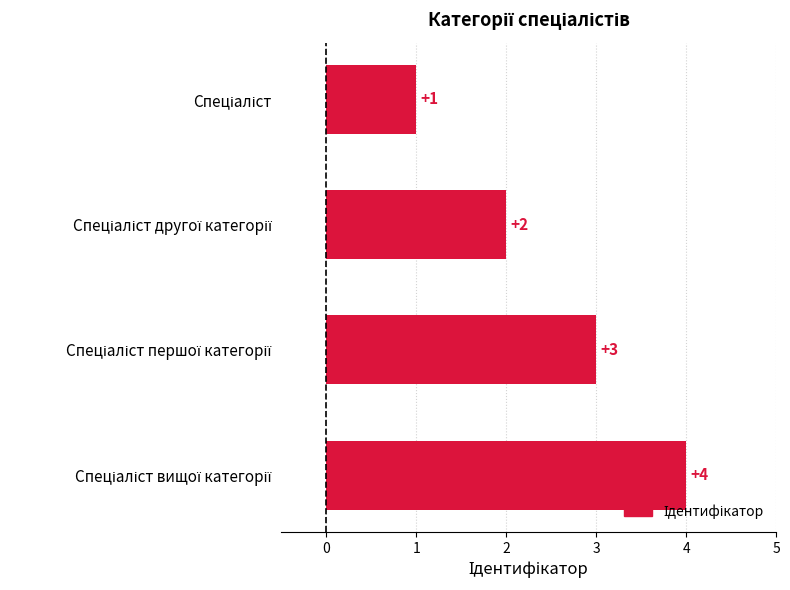

What is the sum of all values?

10